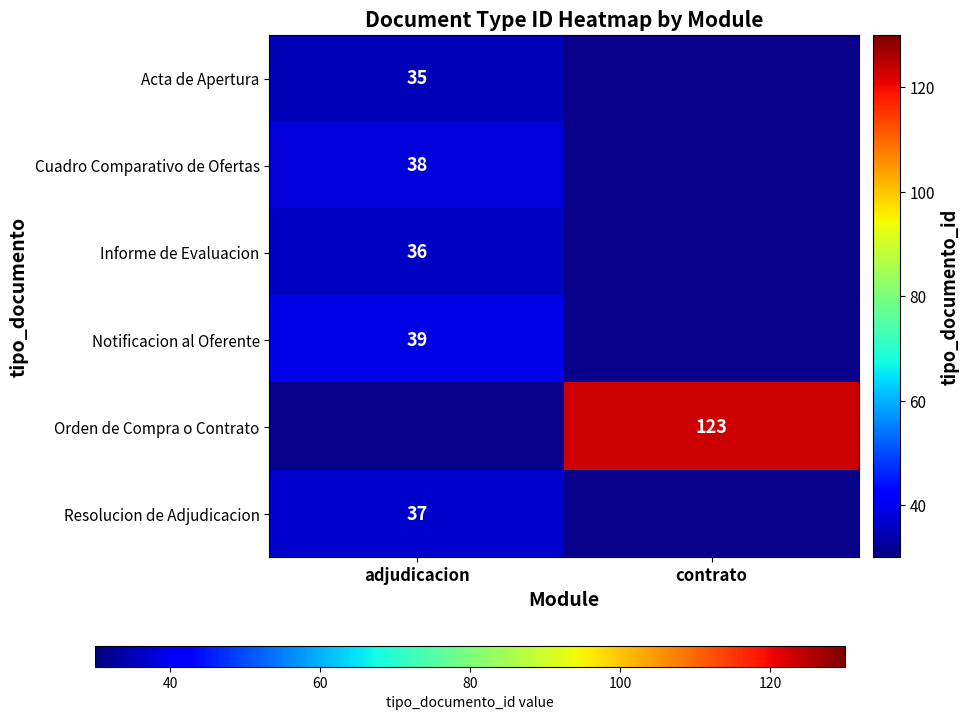

Is it true that Orden de Compra o Contrato equals 218 at contrato?

False